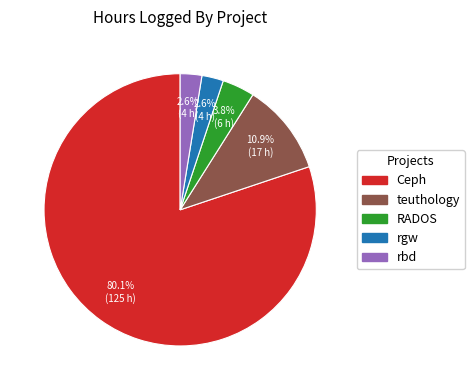

How much of the chart is everything except teuthology?

89.1%